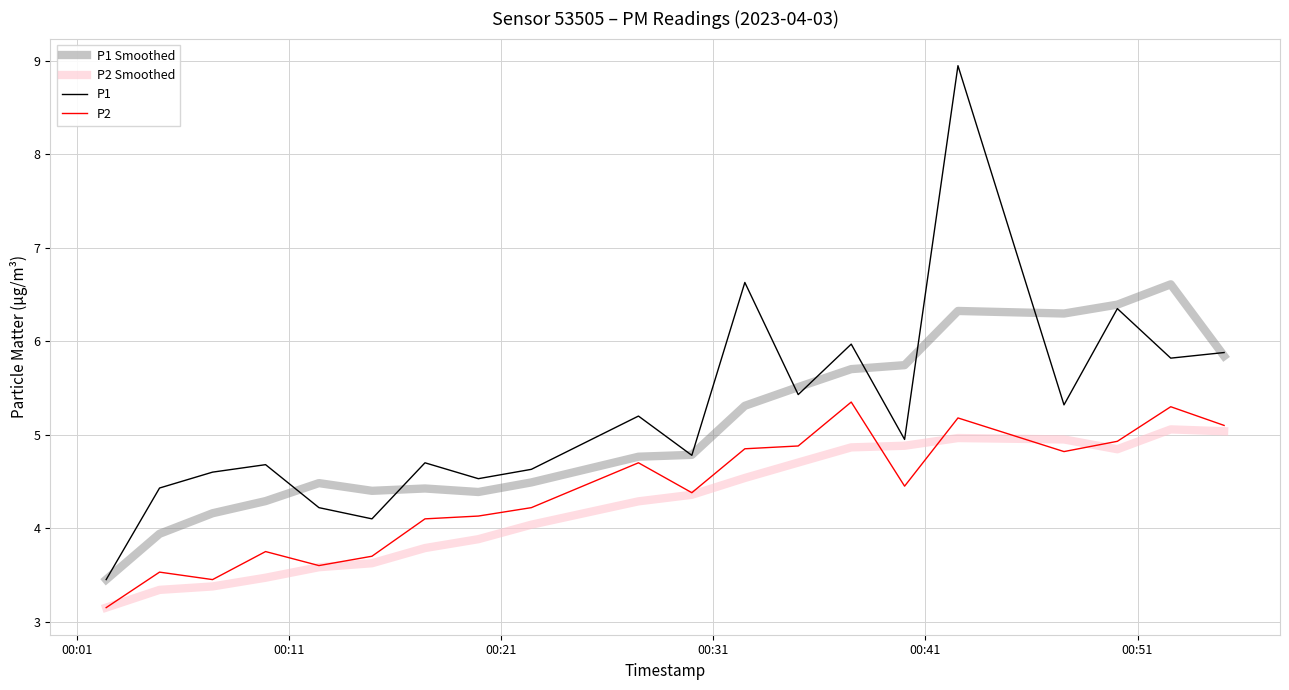

True or false: P2 Smoothed and P1 Smoothed cross at least once.

False